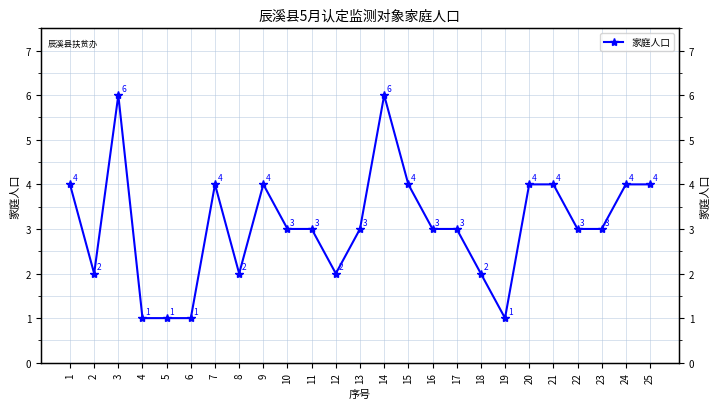

Does the chart have visible grid lines?

Yes